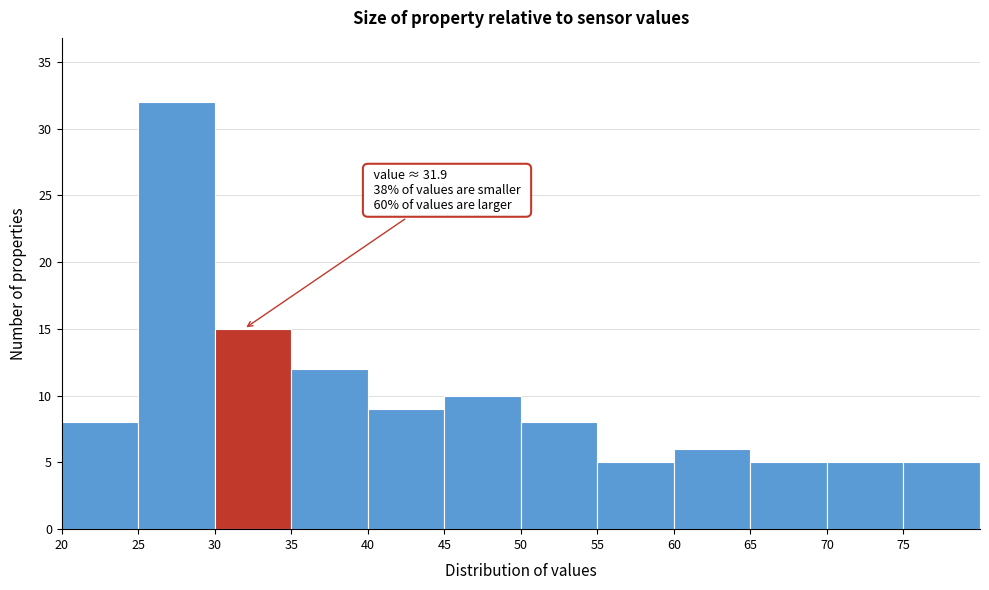

Over which range of the x-axis is the bar tallest?

25 to 30